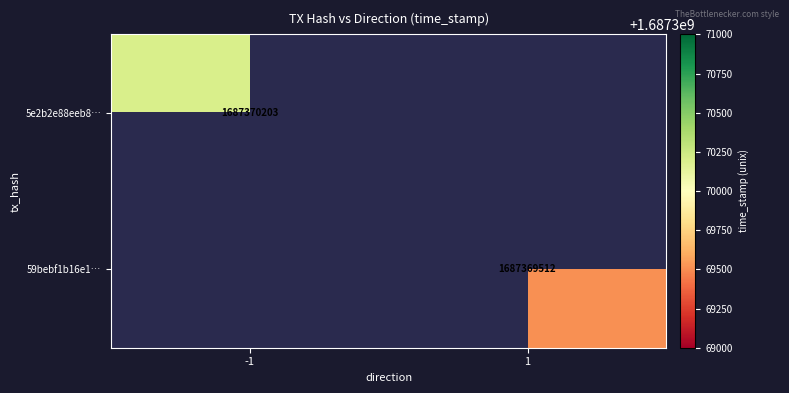

Rank the series by their maximum value, from lowest to highest.

59bebf1b16e1ddeab34b281202d043fd39d43f7, 5e2b2e88eeb8972f730dbb7d98017c0ad226f64